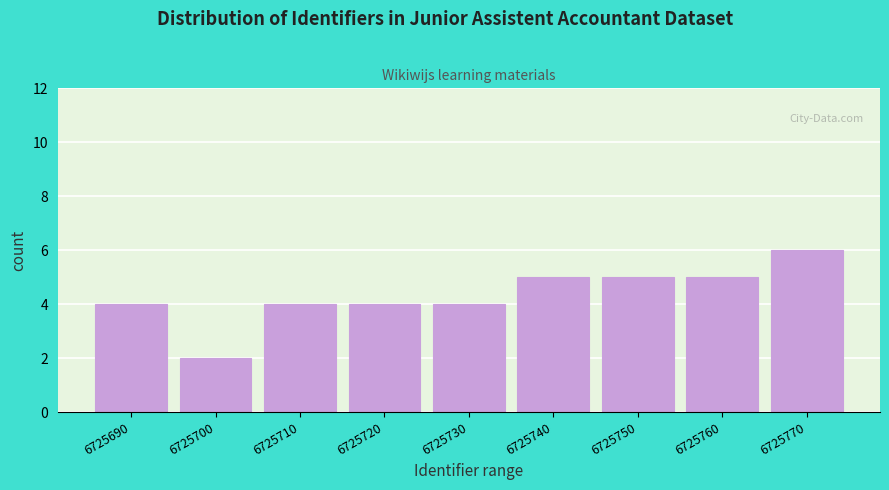

Reading left to right, what are all the values shown in this chart?

6725690=4	6725700=2	6725710=4	6725720=4	6725730=4	6725740=5	6725750=5	6725760=5	6725770=6